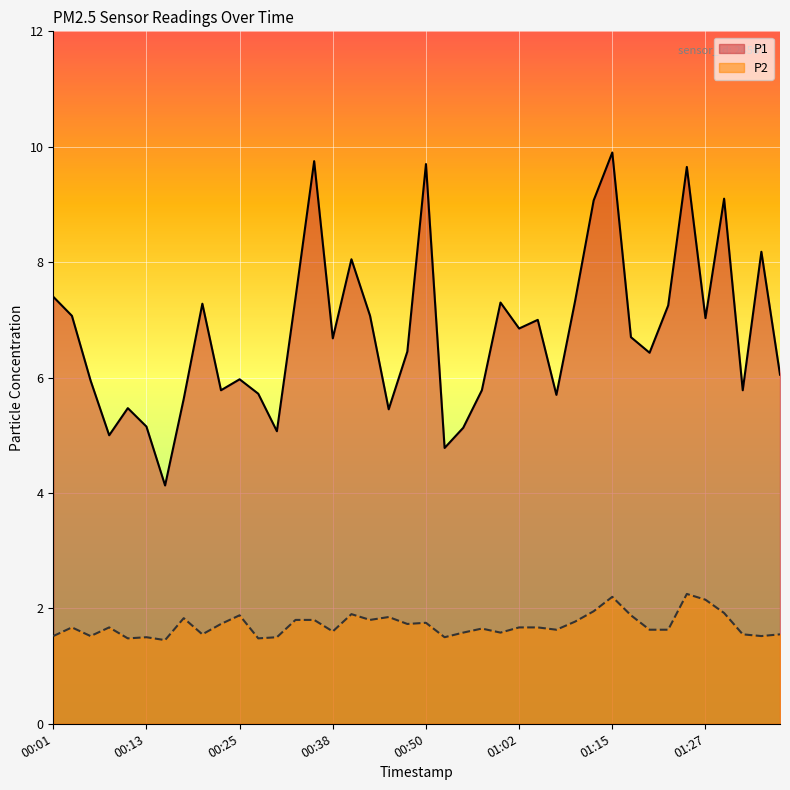

What are all the series names shown in the legend?

P1, P2